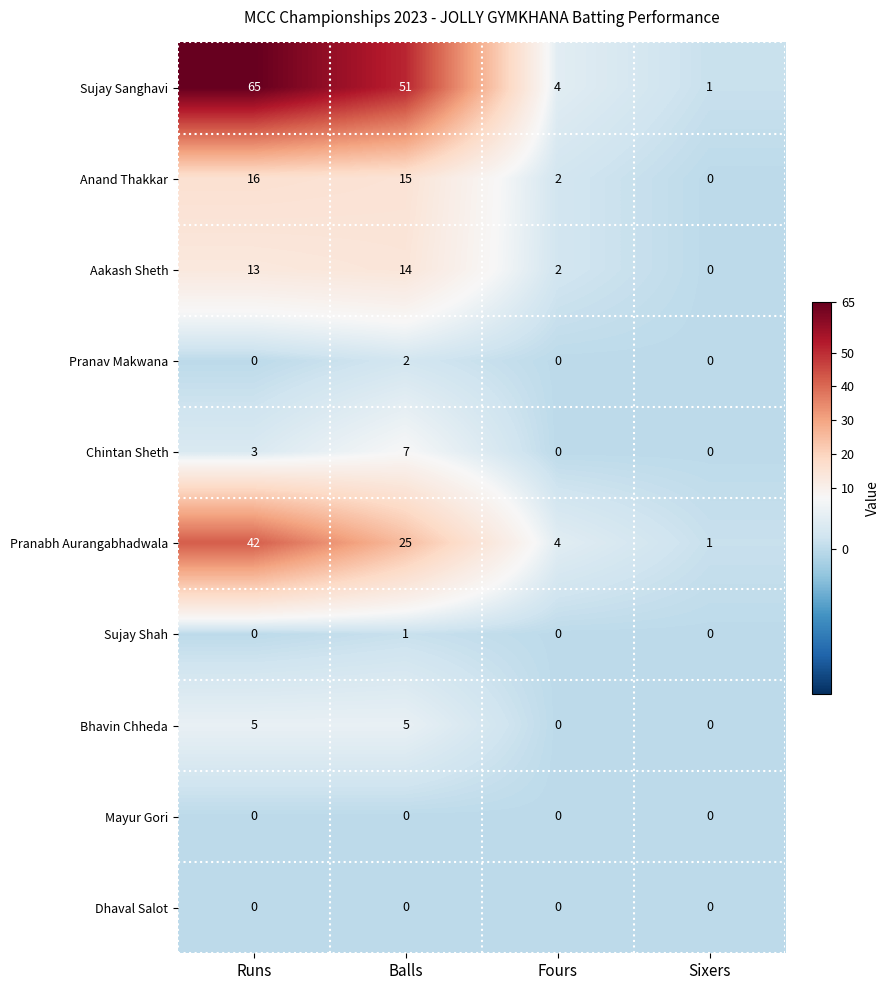

What is the highest value of the Chintan Sheth series?

7